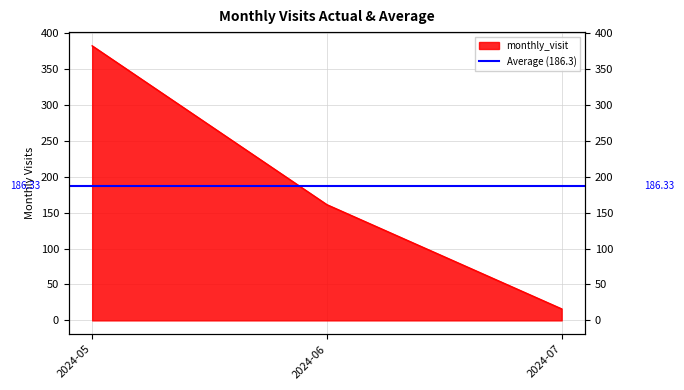

Where is the data nearest to the value 199?

2024-06